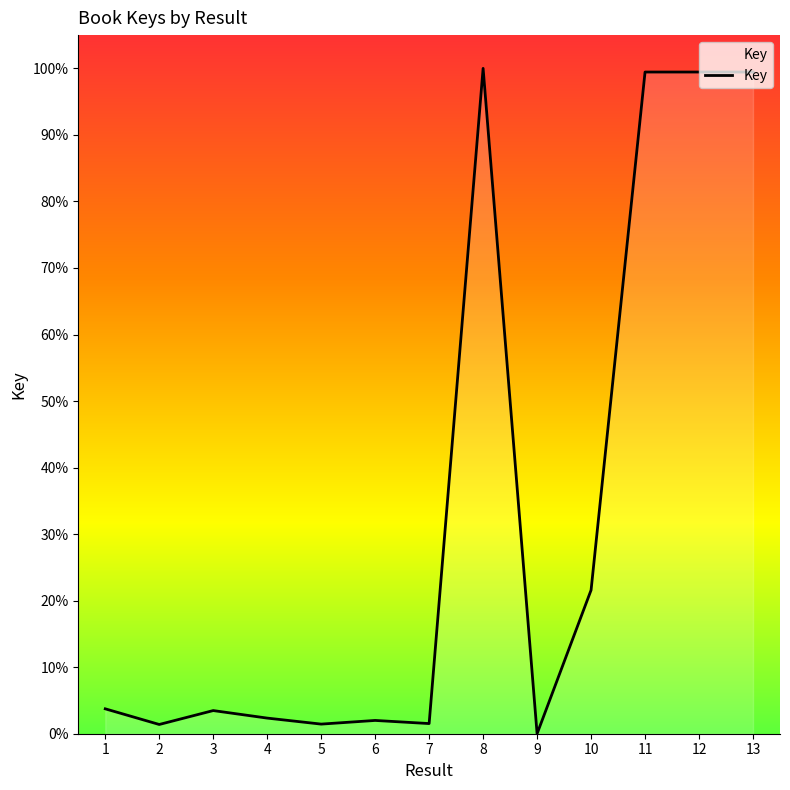

What is the change in value from 8 to 13?

-0.6